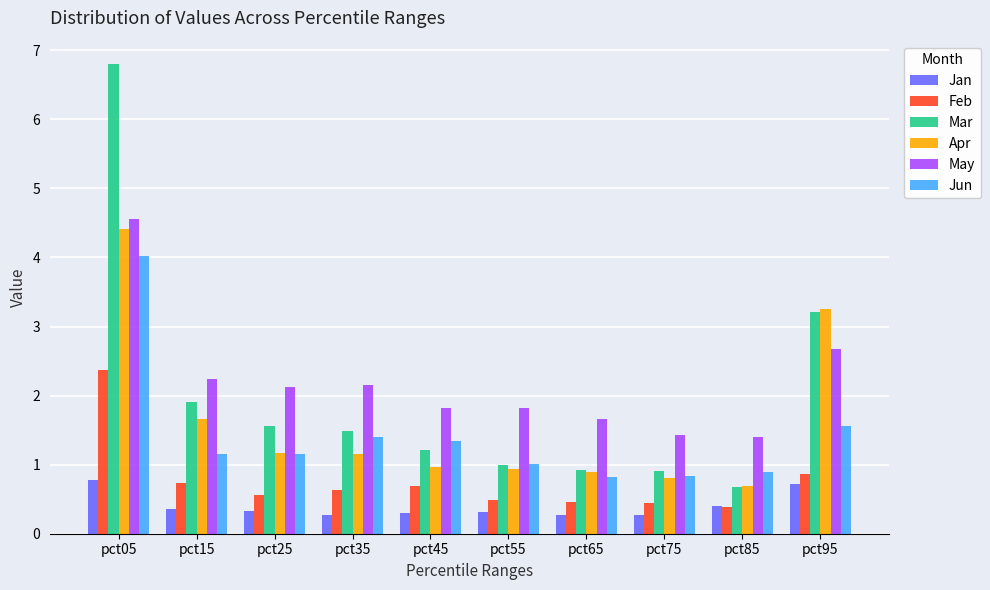

Which category has the highest value across all series?

pct05